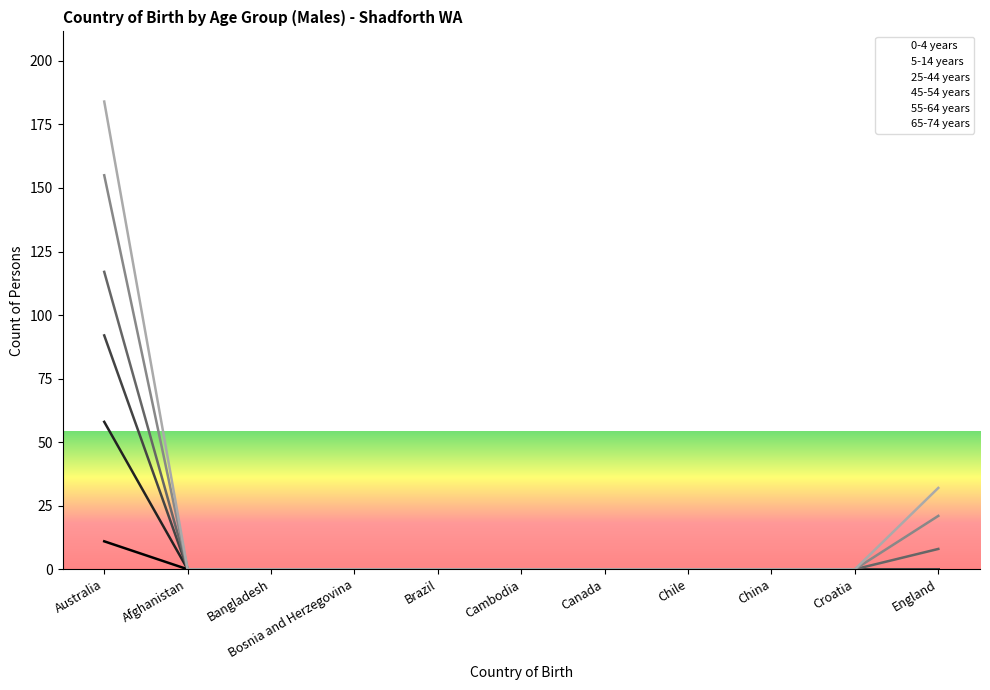

Is the value of 0-4 years at Brazil greater than the value of 25-44 years at Chile?

No